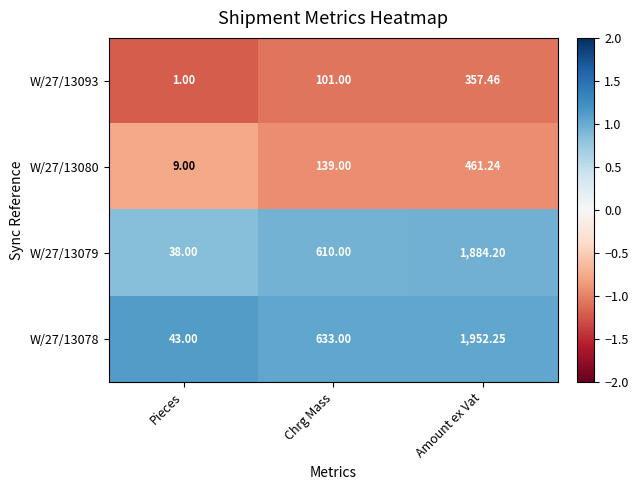

Rank the categories by W/27/13079 value from highest to lowest.

Amount ex Vat, Chrg Mass, Pieces